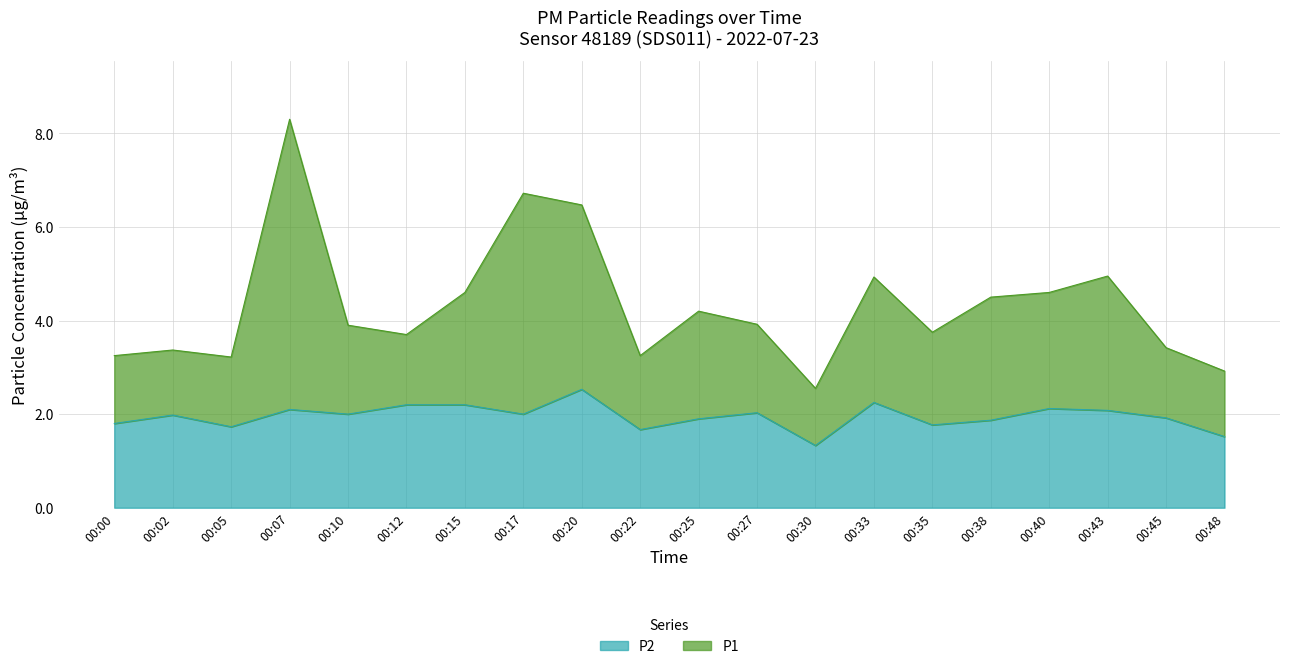

Is the value of P2 at 00:40 greater than the value of P1 at 00:00?

No